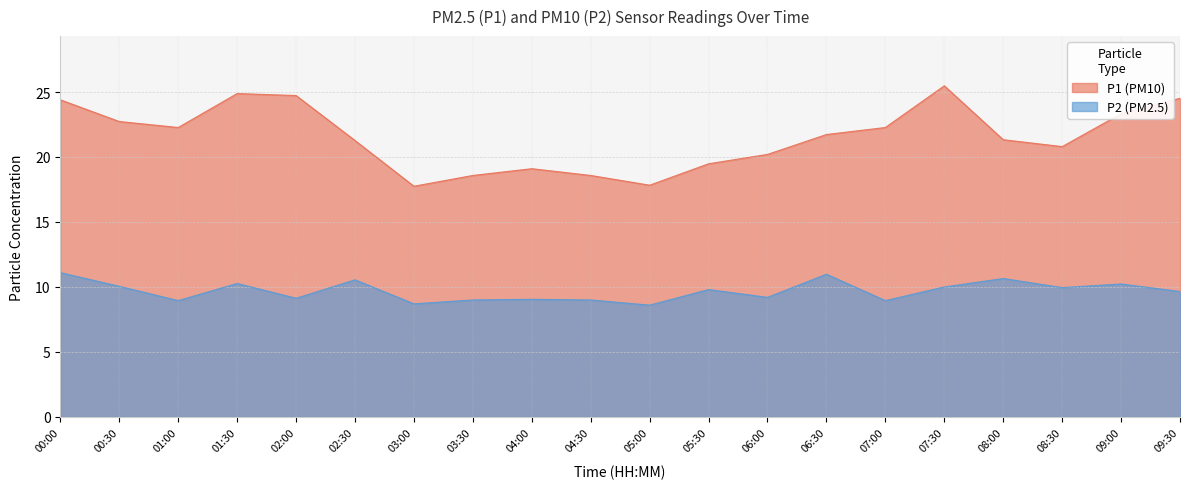

True or false: P2 and P1 cross at least once.

False